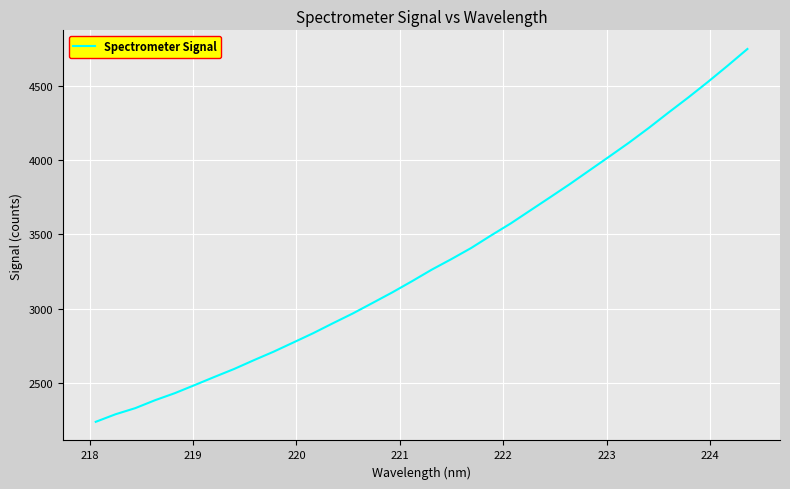

What is the maximum value shown in the chart?

4747.4